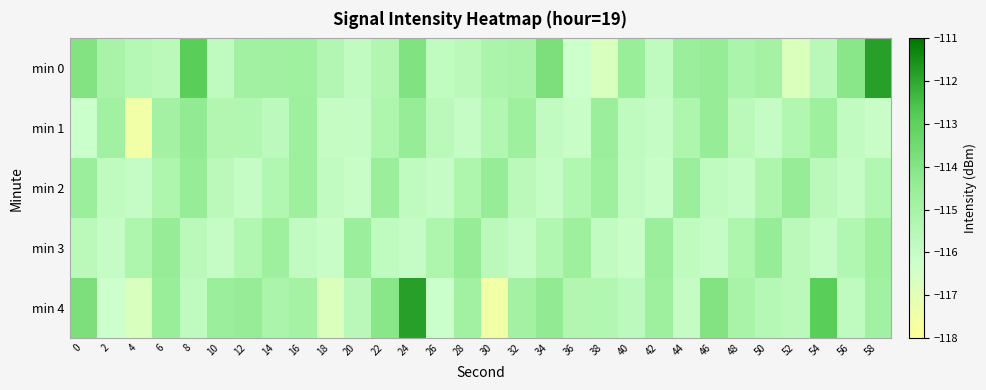

Which label corresponds to the largest value in the chart?

58